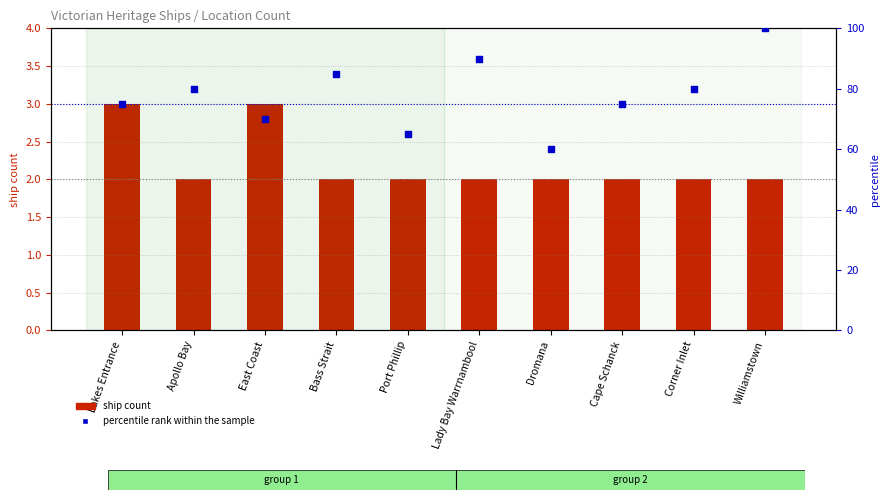

What are all the series names shown in the legend?

ship count, percentile rank within the sample